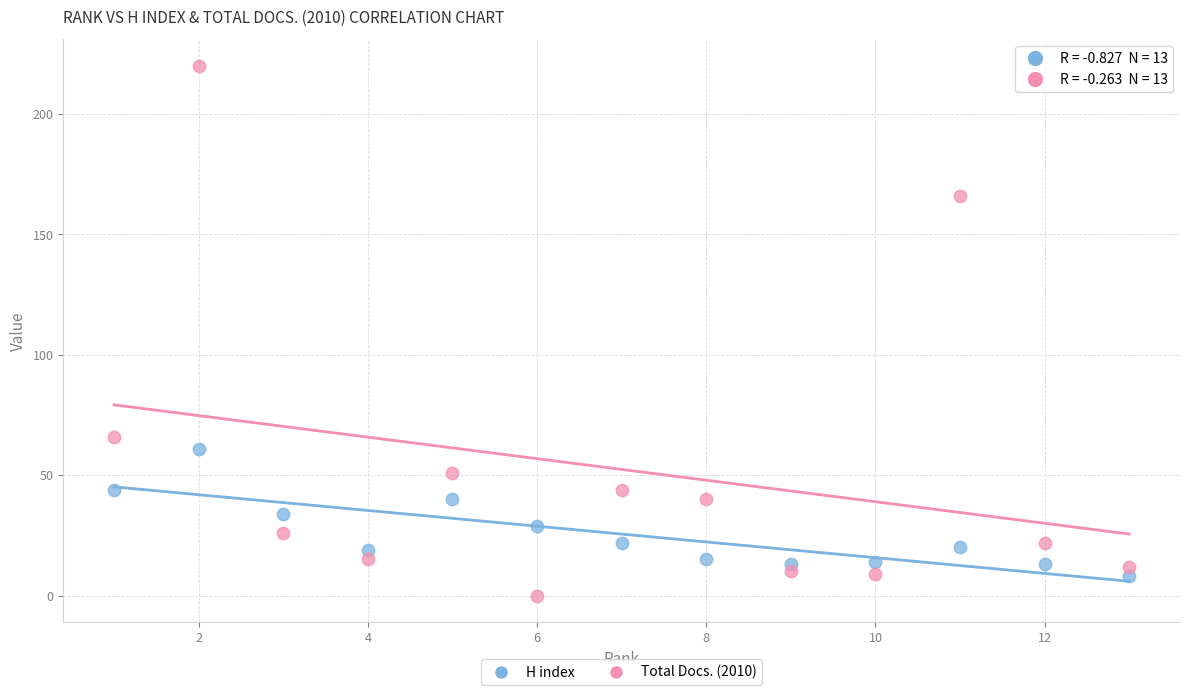

Which series reaches the maximum Y coordinate?

Total Docs. (2010)